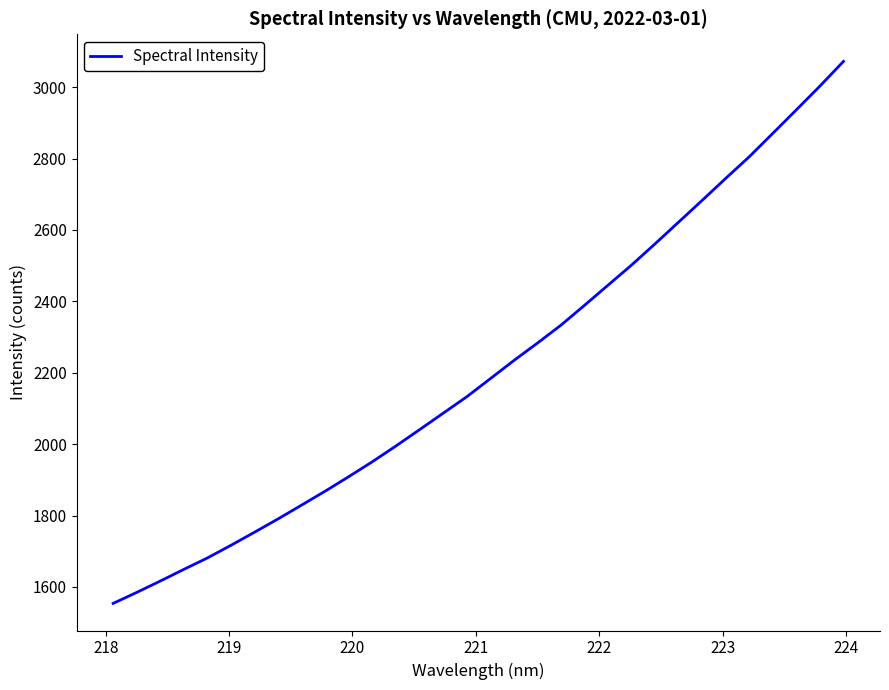

What is the greatest value displayed?

3072.4